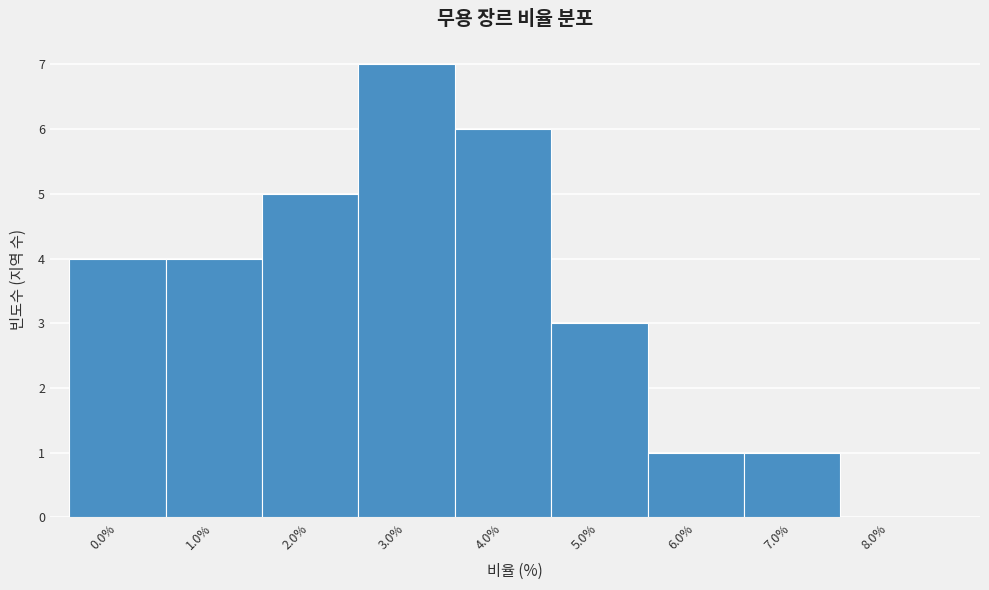

Reading right to left, extract all data points from this chart.

8.0%=0	7.0%=1	6.0%=1	5.0%=3	4.0%=6	3.0%=7	2.0%=5	1.0%=4	0.0%=4